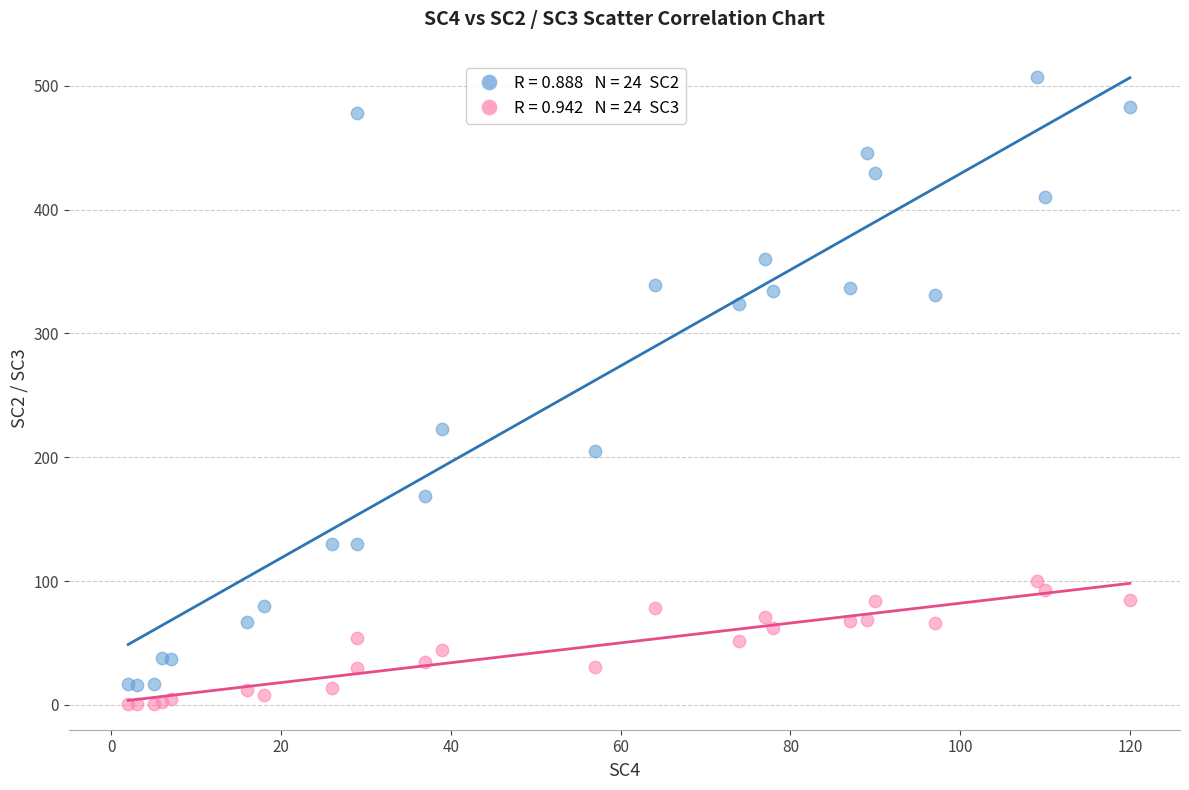

Across all series, what Y value is closest to 254?

223